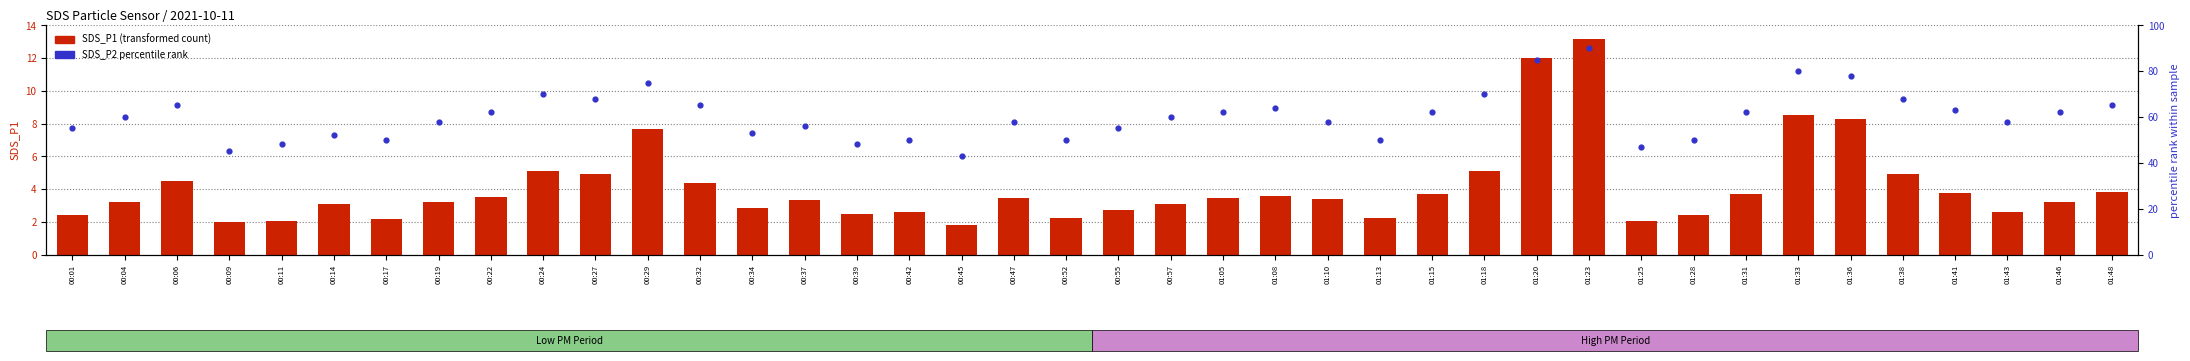

Which series reaches the minimum Y coordinate?

SDS_P1 (transformed count)